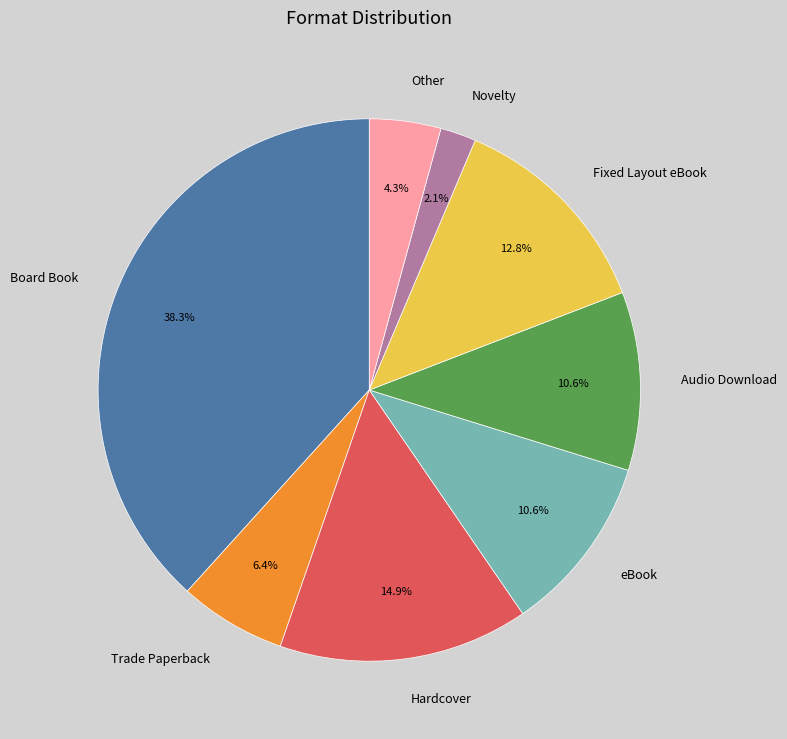

Which category has the smallest portion of the pie?

Novelty